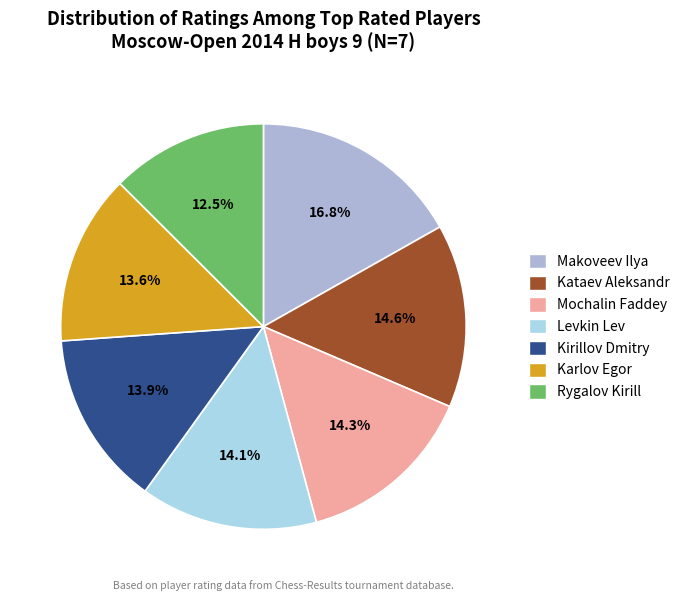

Rank the categories by value from lowest to highest.

Rygalov Kirill, Karlov Egor, Kirillov Dmitry, Levkin Lev, Mochalin Faddey, Kataev Aleksandr, Makoveev Ilya